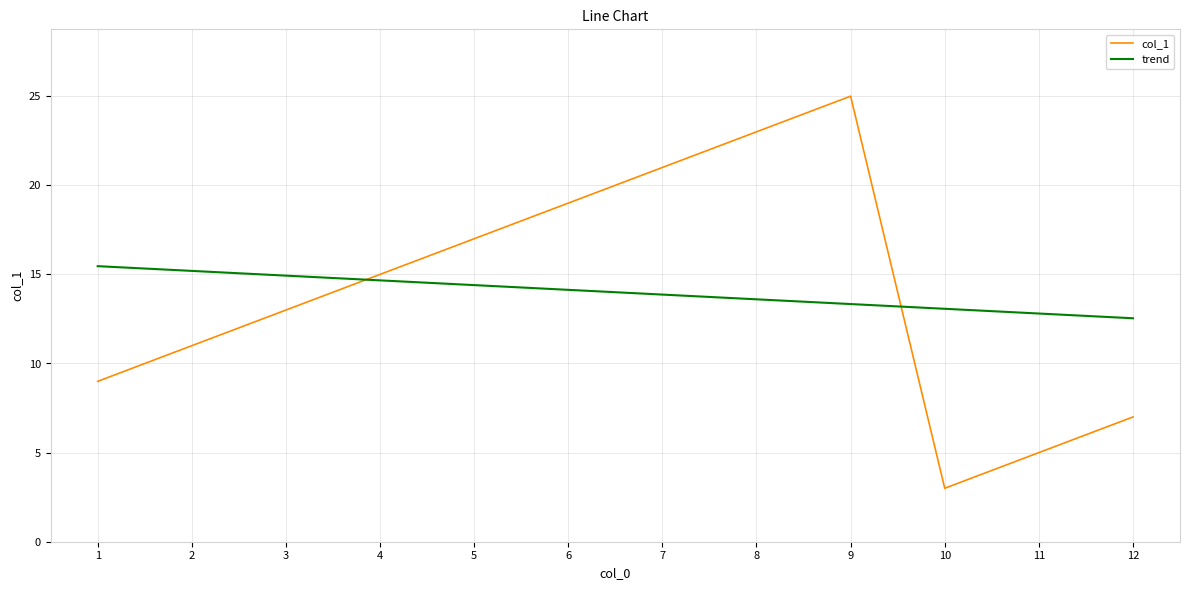

What value does the trend series have at 7?

13.9